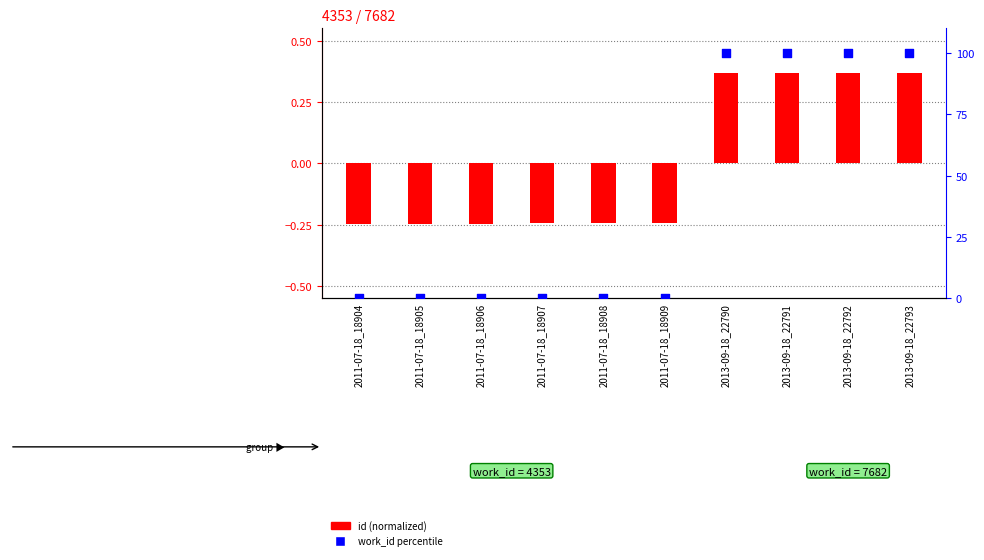

Which series reaches the minimum Y coordinate?

id (normalized)